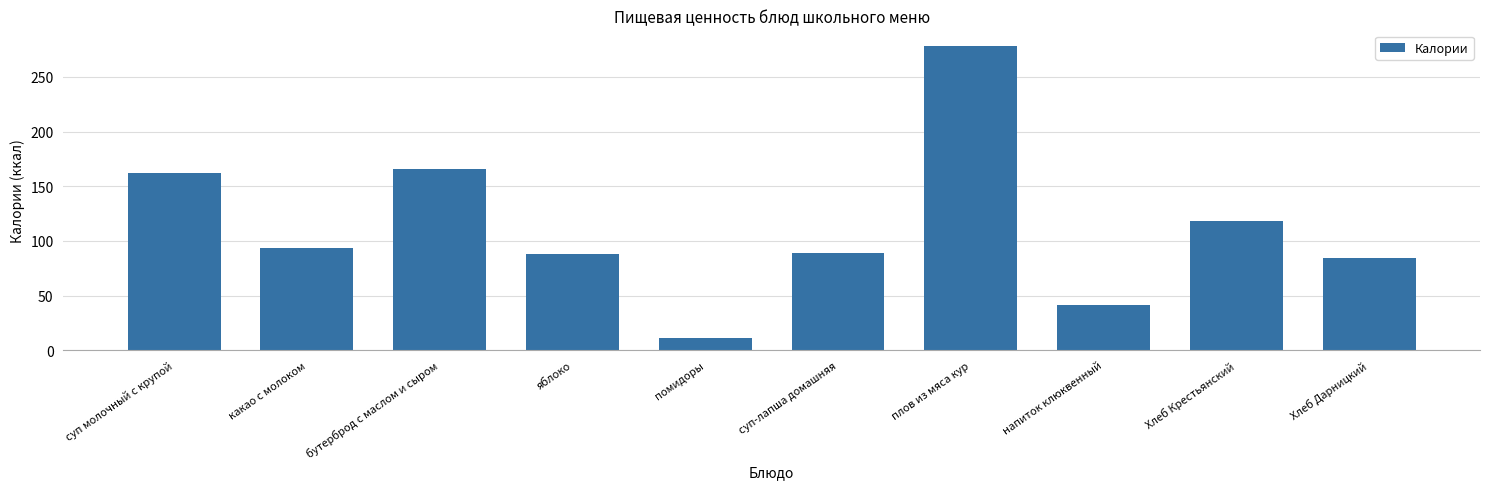

What is the minimum value shown in the chart?

11.0